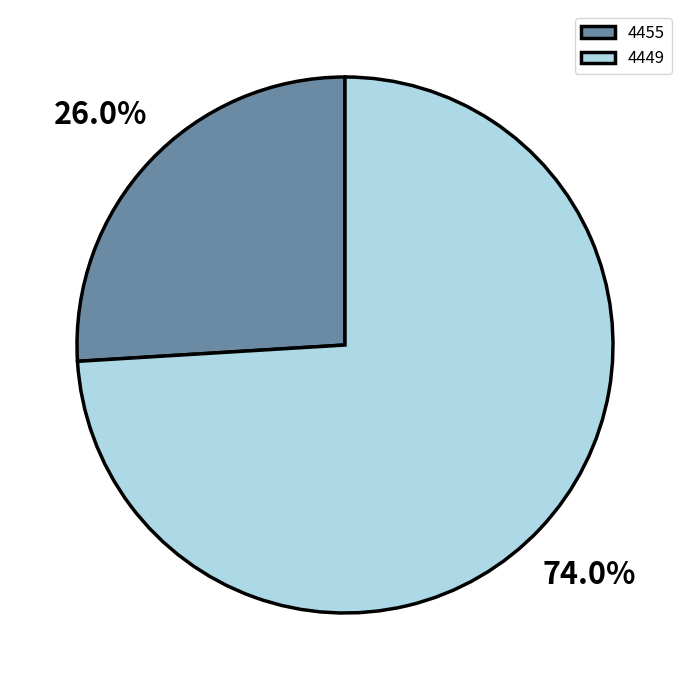

To the nearest percent, what is the combined percentage of 4455 and 4449?

100%